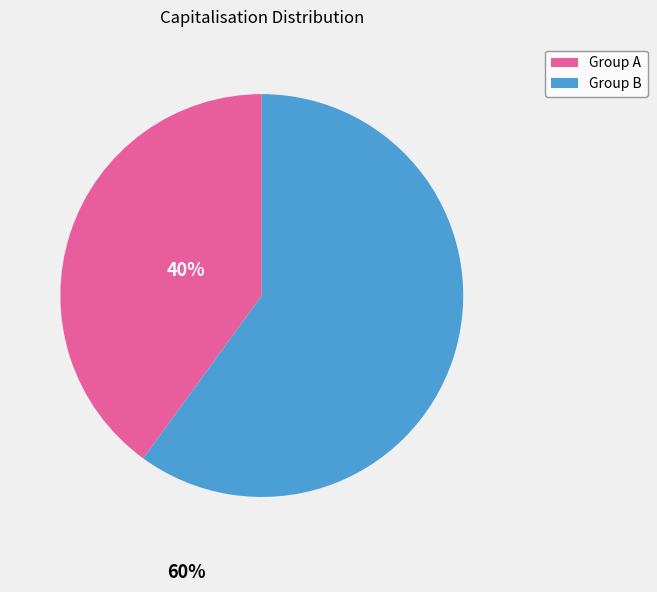

Is there a majority slice in this chart?

Yes